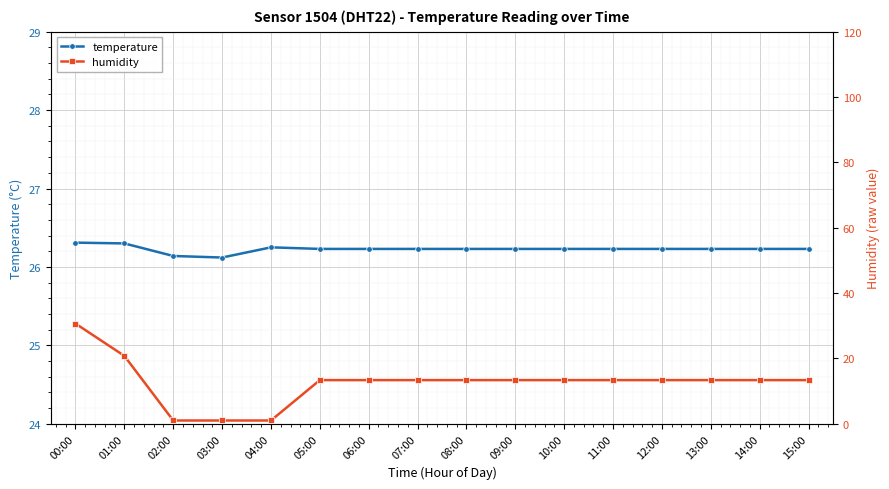

Reading left to right, transcribe all the data shown in this chart.

temperature: 00:00=26.3	01:00=26.3	02:00=26.1	03:00=26.1	04:00=26.2	05:00=26.2	06:00=26.2	07:00=26.2	08:00=26.2	09:00=26.2	10:00=26.2	11:00=26.2	12:00=26.2	13:00=26.2	14:00=26.2	15:00=26.2
humidity: 00:00=30.7	01:00=20.8	02:00=1.0	03:00=1.0	04:00=1.0	05:00=13.4	06:00=13.4	07:00=13.4	08:00=13.4	09:00=13.4	10:00=13.4	11:00=13.4	12:00=13.4	13:00=13.4	14:00=13.4	15:00=13.4